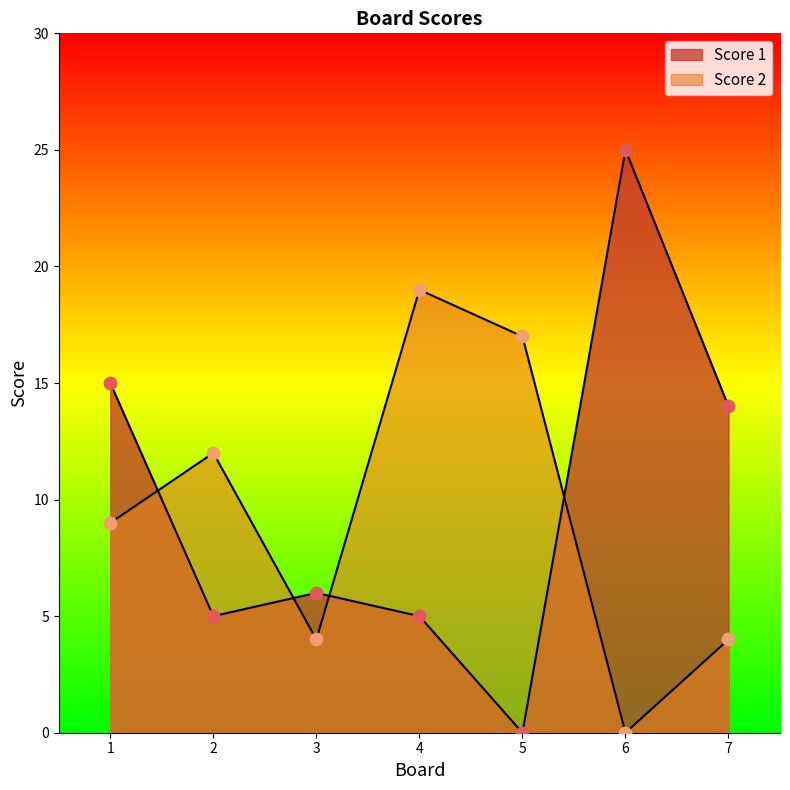

At which category is the sum across all series the highest?

6